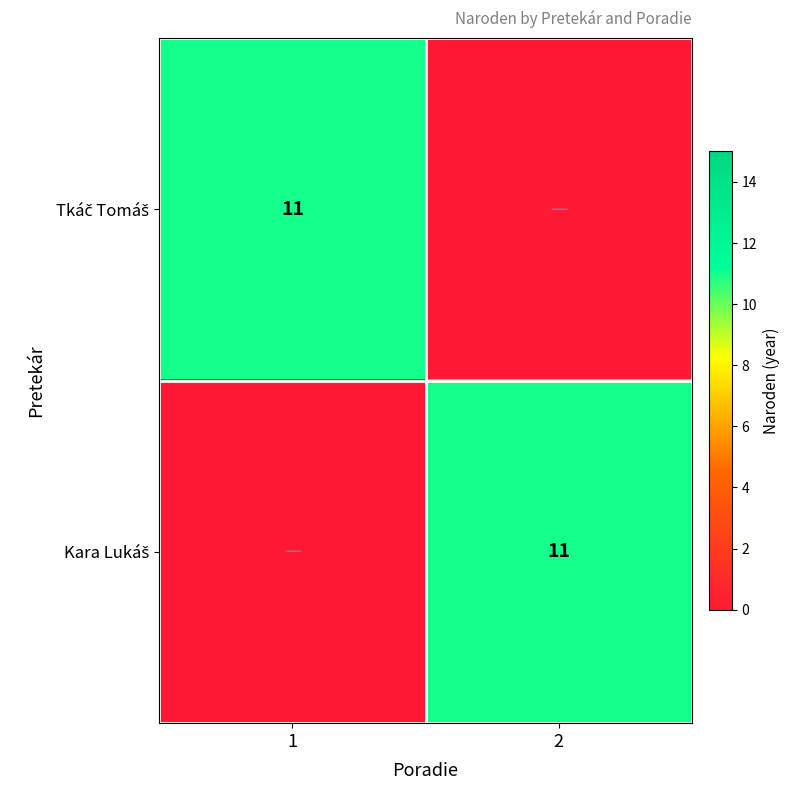

Is the value of Tkáč Tomáš at 1 greater than the value of Kara Lukáš at 1?

Yes